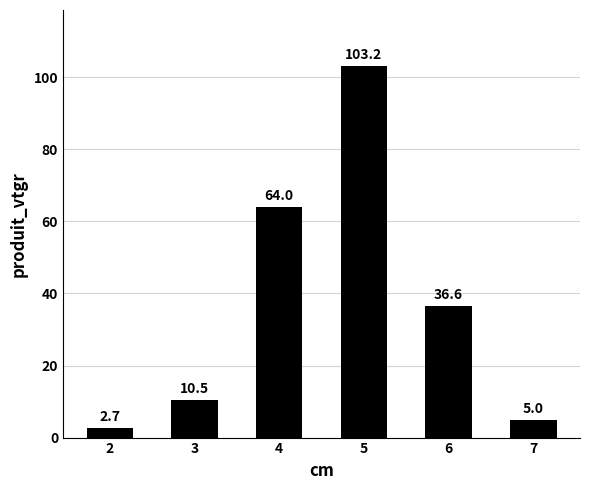

What is the difference between the values at 3 and 2?

7.8